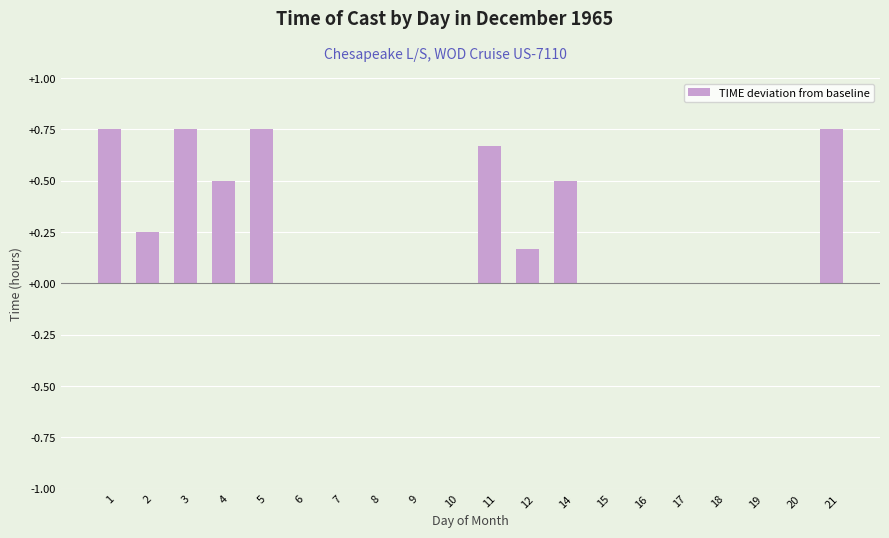

What is the average value?

0.3